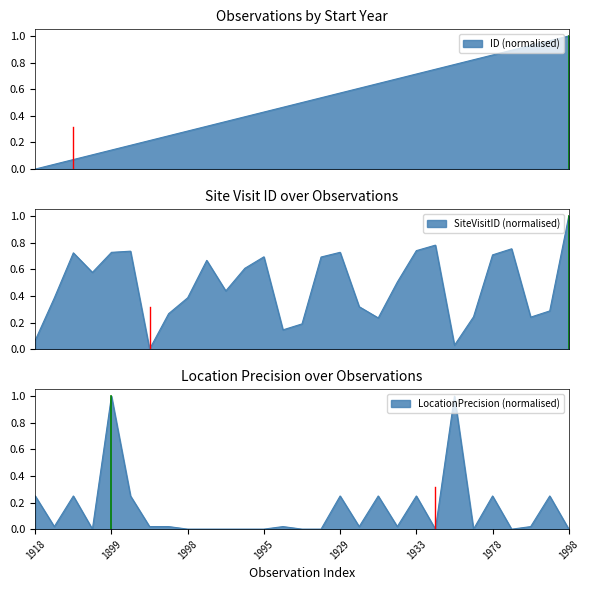

Is it true that LocationPrecision equals 0.0 at 1998?

False